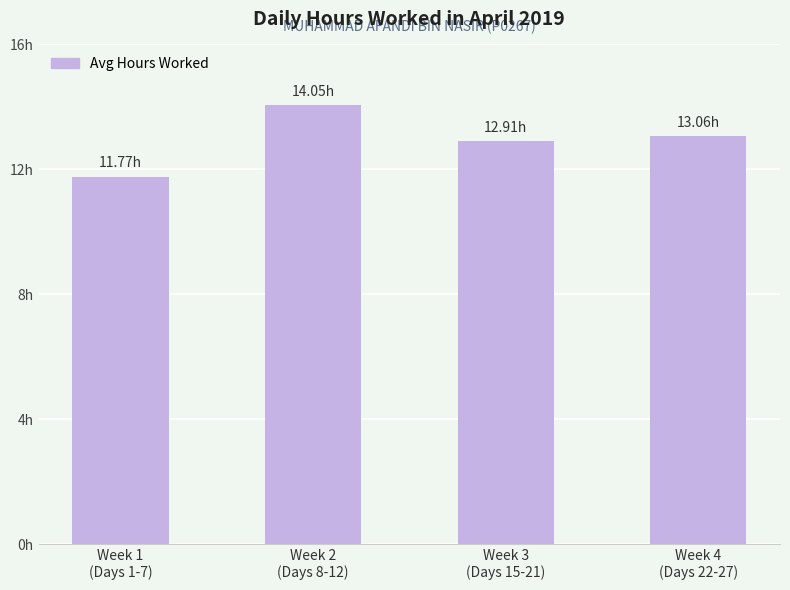

Reading left to right, list all the values displayed in this chart.

Week 1
(Days 1-7)=11.8	Week 2
(Days 8-12)=14.1	Week 3
(Days 15-21)=12.9	Week 4
(Days 22-27)=13.1